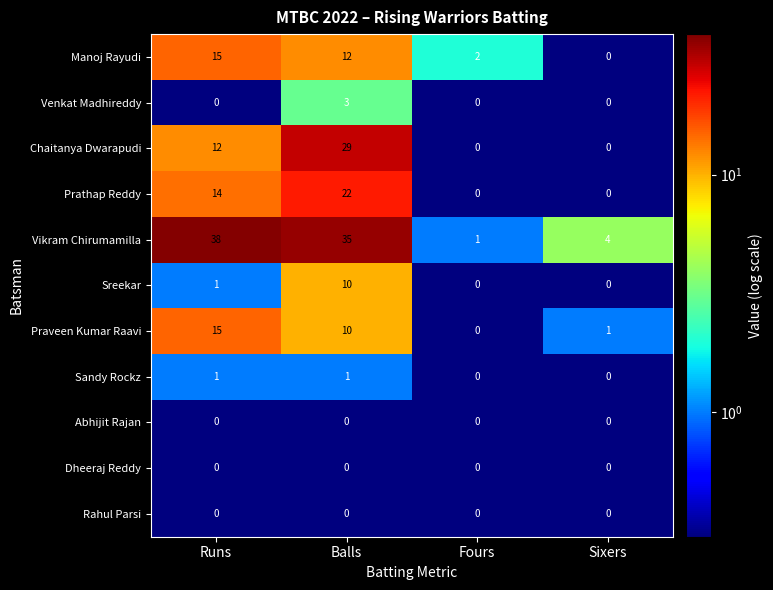

What is the sum of the Venkat Madhireddy values at Balls and Runs?

3